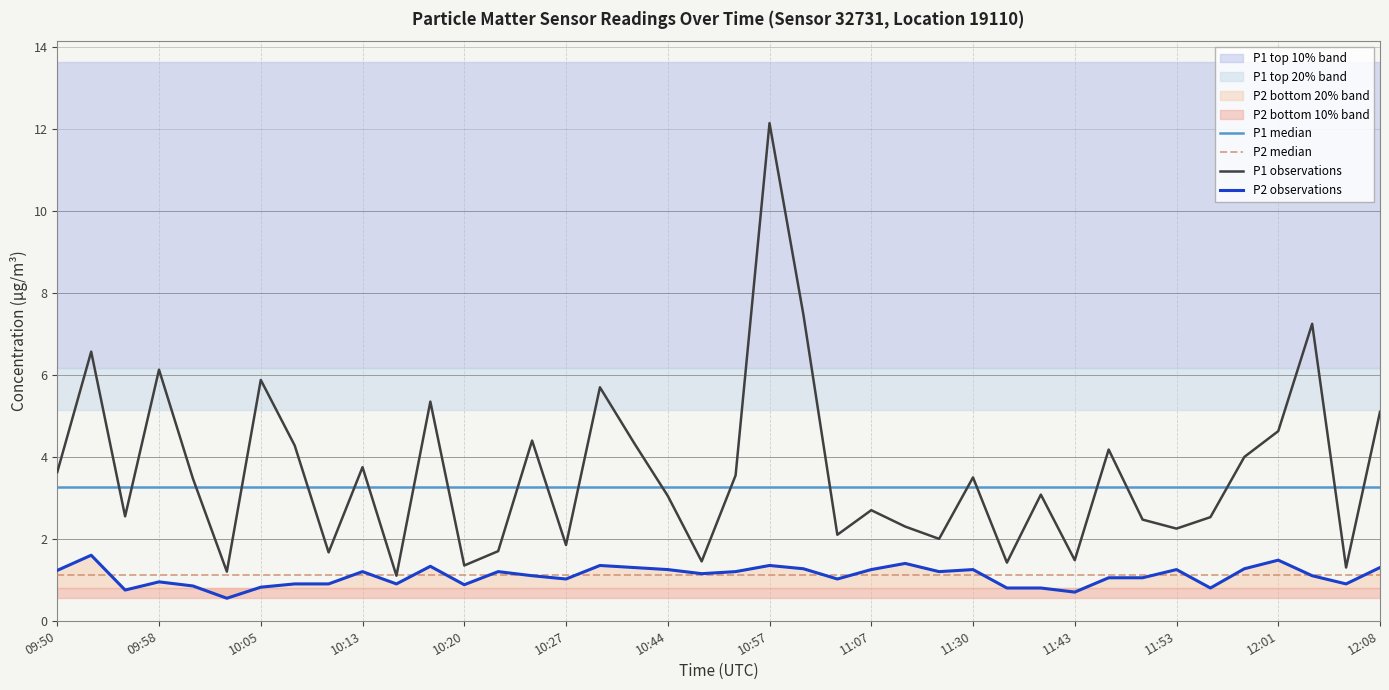

At which label does P1 observations reach its peak?

10:57